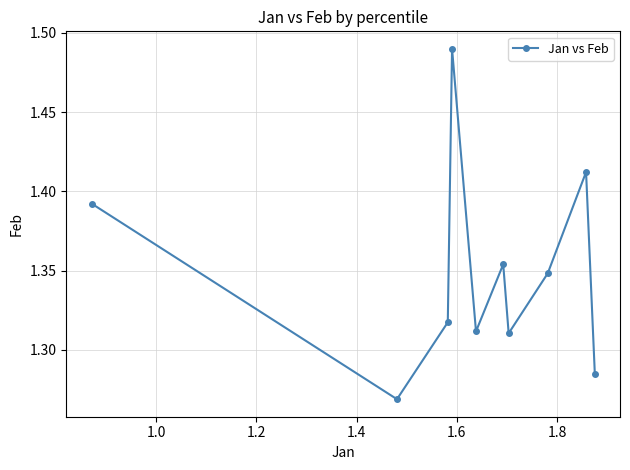

How many values are between 1 and 2?

10